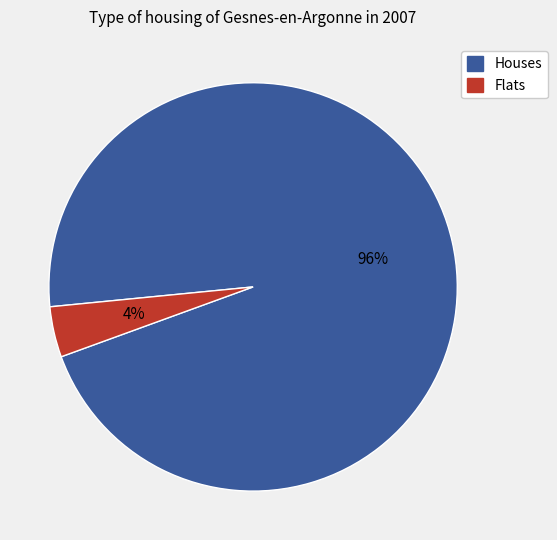

The Houses slice represents 96% of the pie. True or false?

True